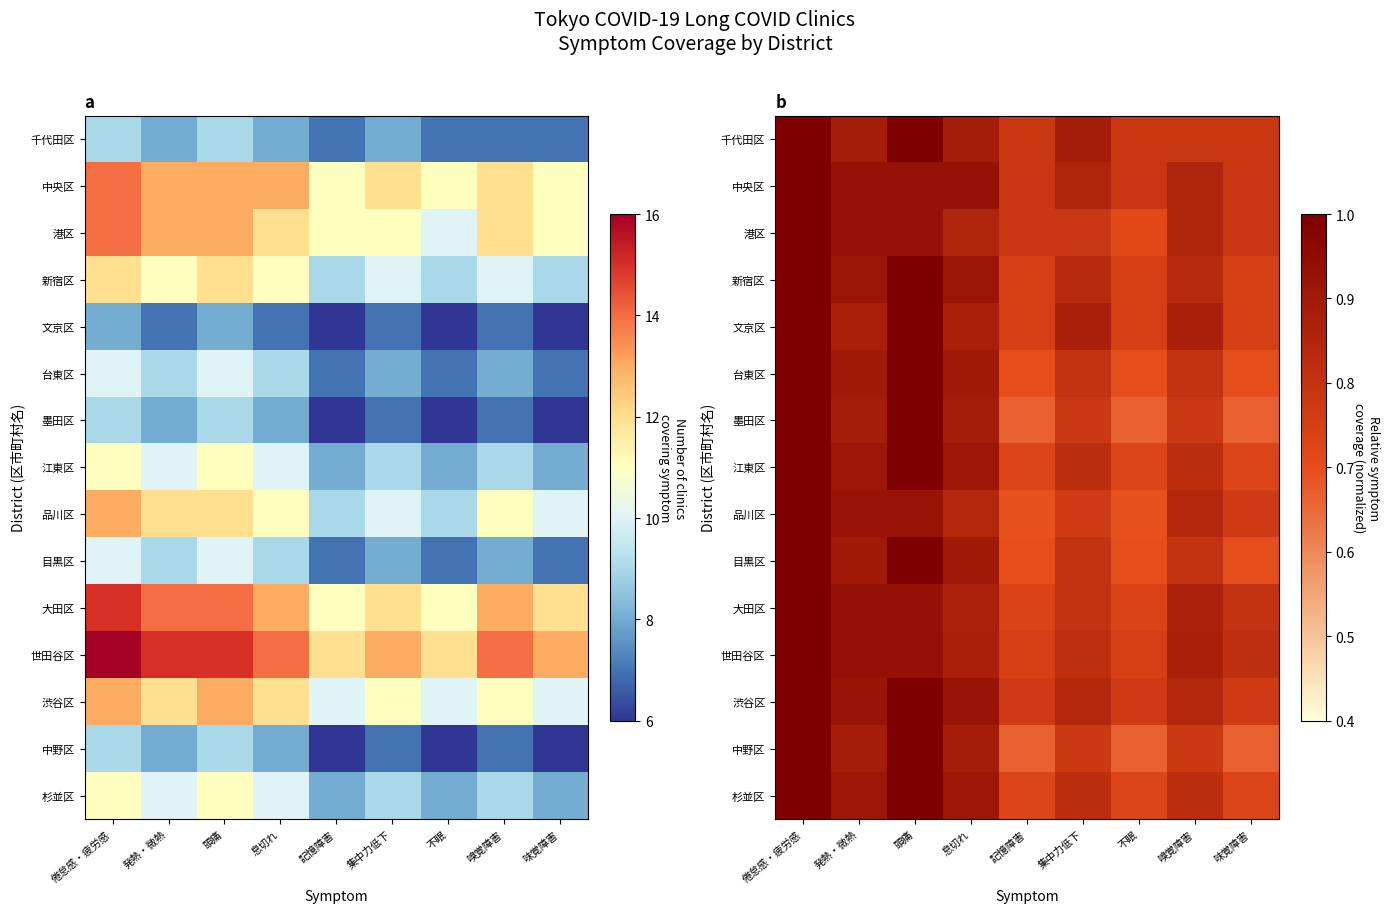

True or false: 新宿区 has a value of 0.4 at 記憶障害.

False